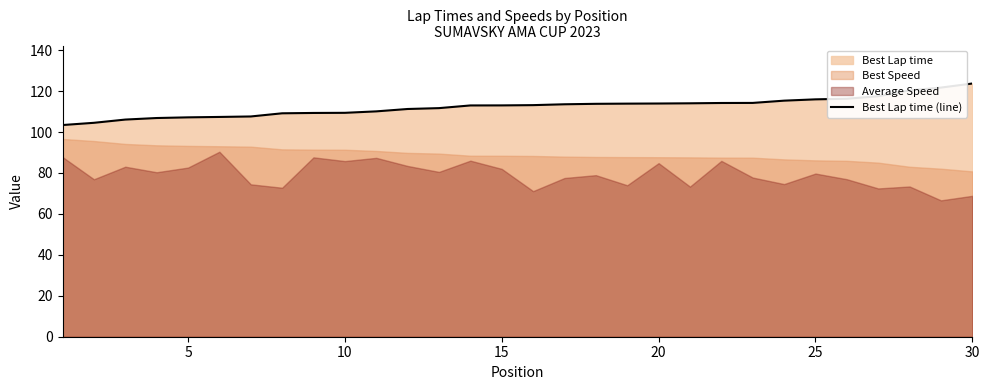

What is the highest value of the Best Lap time (line) series?

123.7